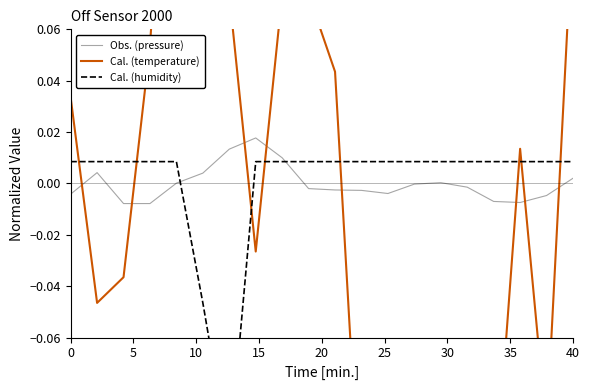

What is the difference between the maximum and minimum values in the Cal. (temperature) series?

0.5